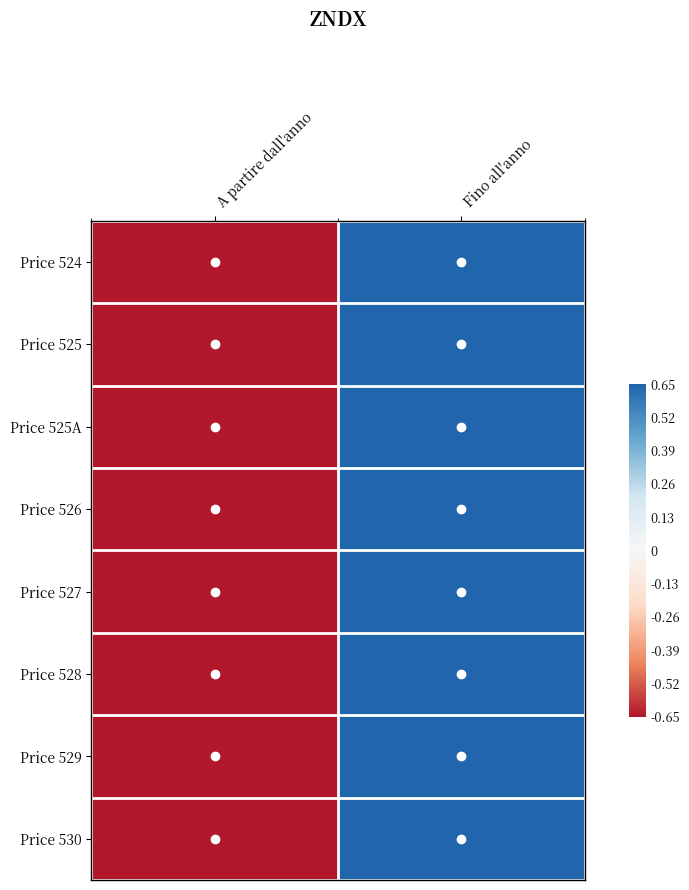

Reading right to left, extract all data points from this chart.

Price 524: Fino all'anno=0.7	A partire dall'anno=-0.7
Price 525: Fino all'anno=0.7	A partire dall'anno=-0.7
Price 525A: Fino all'anno=0.7	A partire dall'anno=-0.7
Price 526: Fino all'anno=0.7	A partire dall'anno=-0.7
Price 527: Fino all'anno=0.7	A partire dall'anno=-0.7
Price 528: Fino all'anno=0.7	A partire dall'anno=-0.7
Price 529: Fino all'anno=0.7	A partire dall'anno=-0.7
Price 530: Fino all'anno=0.7	A partire dall'anno=-0.7